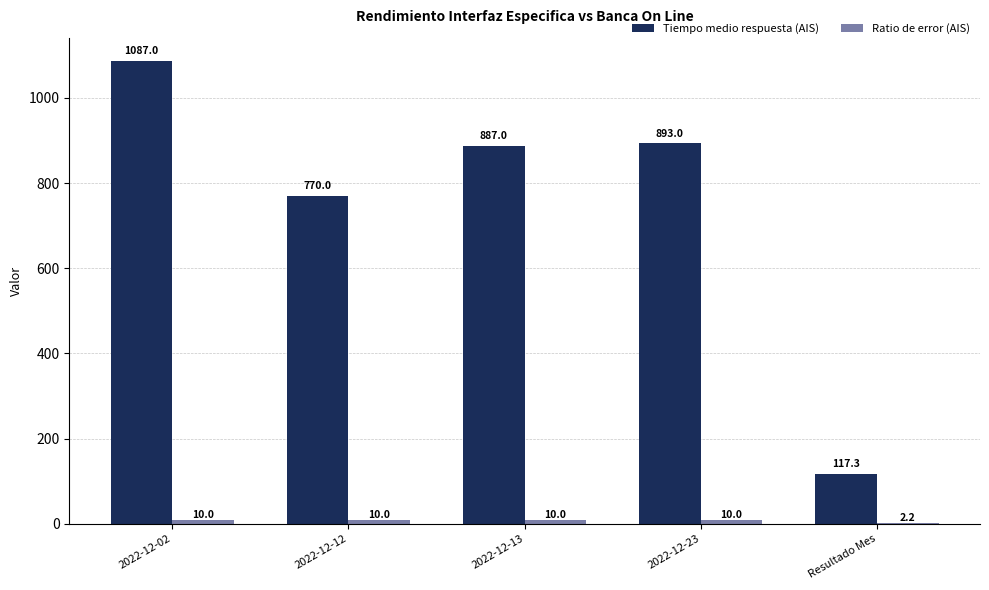

What is the greatest value displayed?

1087.0